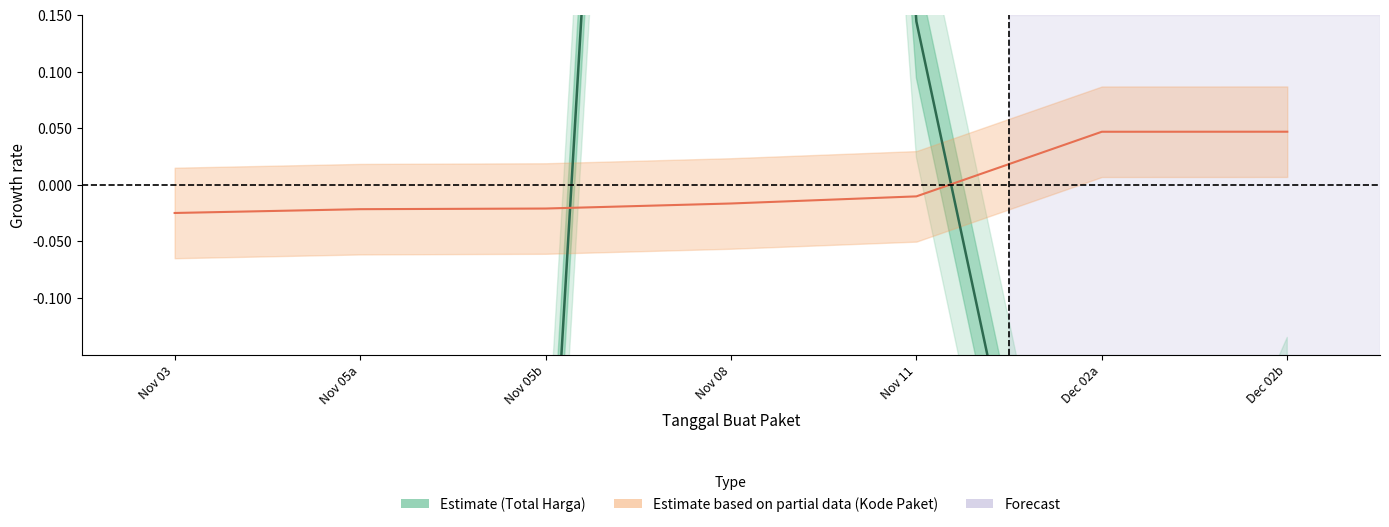

Which has a higher value, Nov 05a or Nov 11?

Nov 11